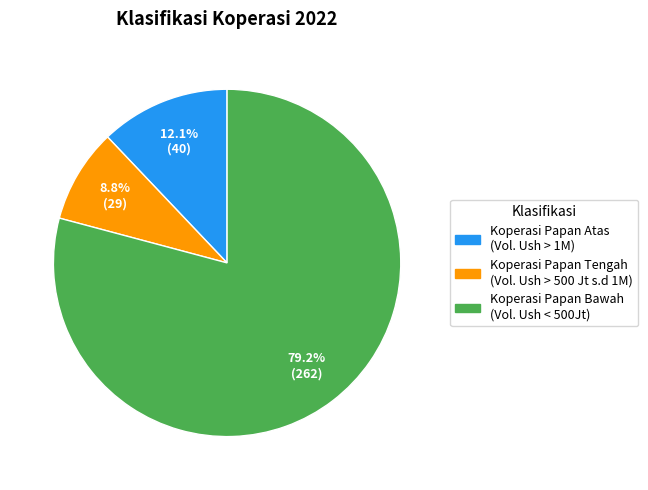

What is the smallest slice in the pie chart?

Koperasi Papan Tengah (Vol. Ush > 500 Jt s.d 1M)